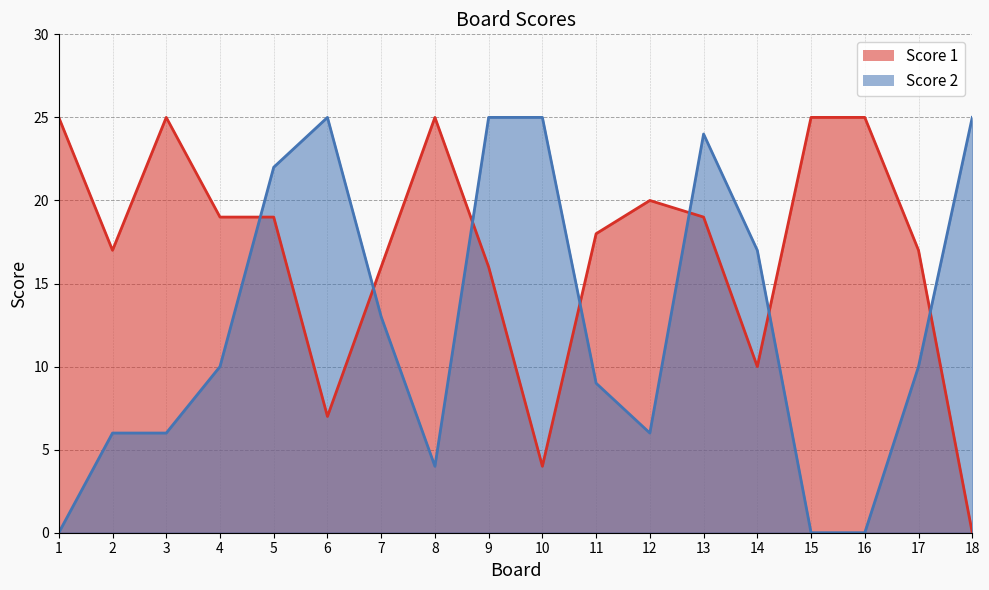

Which has a higher value, 2 or 18?

2